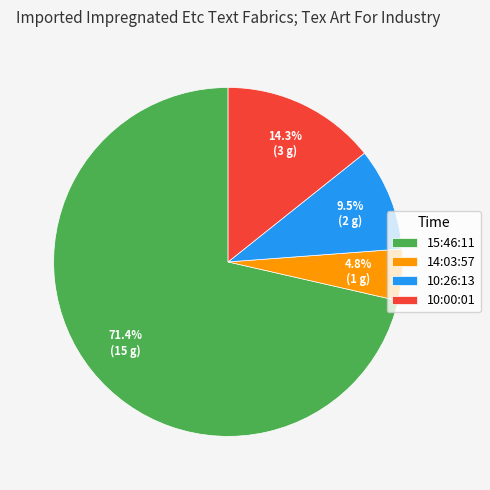

To the nearest percent, what is the difference between the 14:03:57 and 10:00:01 slice percentages?

10%